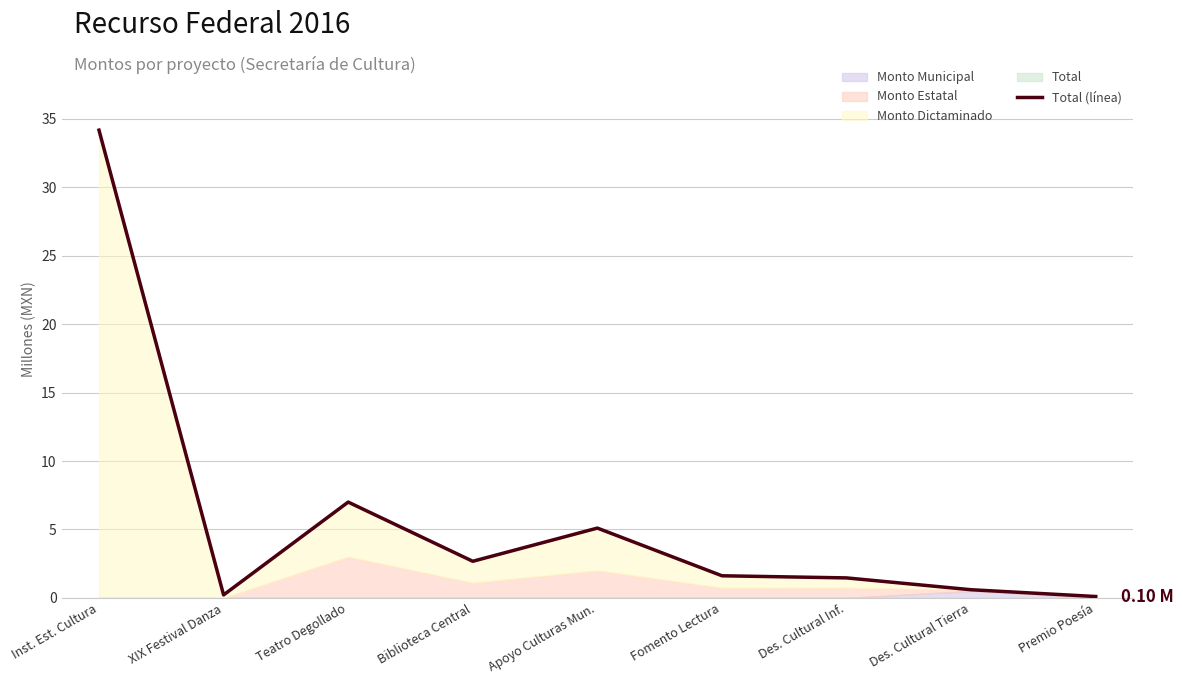

What is the sum of the values at XIX Festival Danza and Inst. Est. Cultura?

34.4